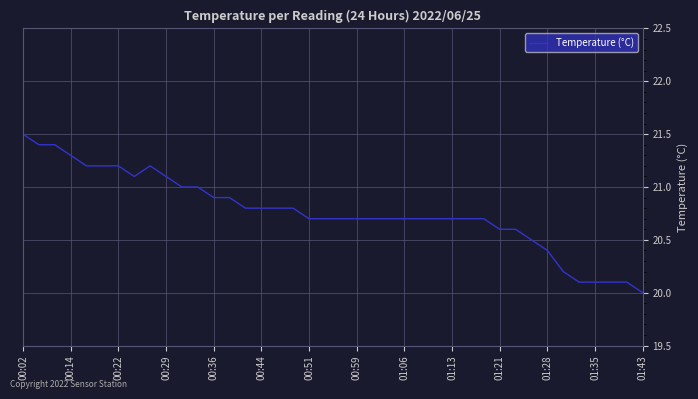

What is the greatest value displayed?

21.5